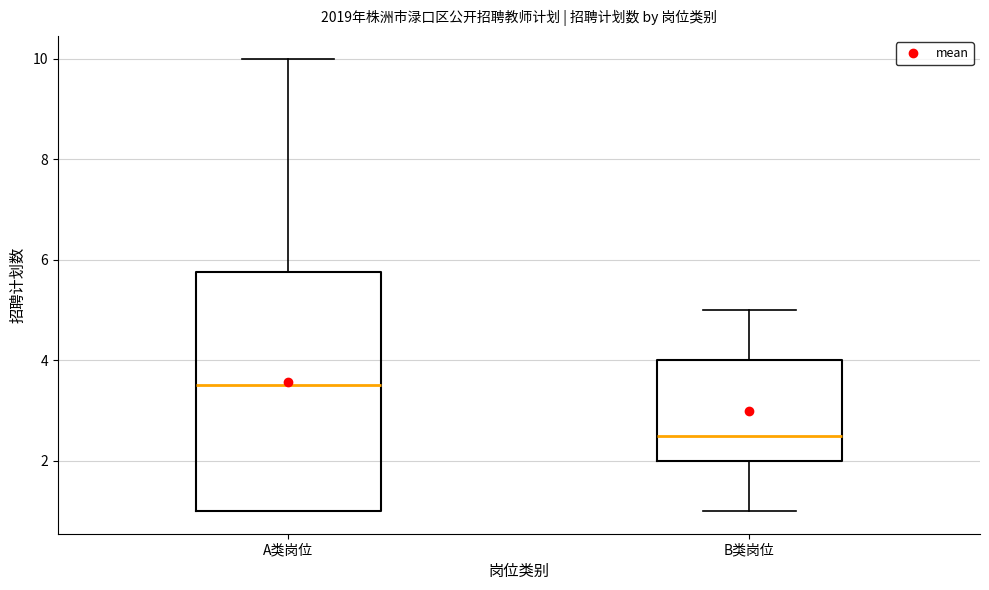

Reading left to right, transcribe this box plot: for each box, give where its median line is, the range the box spans, and where its two whiskers end, as read against the y-axis. The values are not printed on the chart, so give them approximately, as read against the axis.

A类岗位: median 3.6, box 1.0 to 5.8, whiskers 1.0 to 10.0
B类岗位: median 2.6, box 2.0 to 4.0, whiskers 1.0 to 5.0